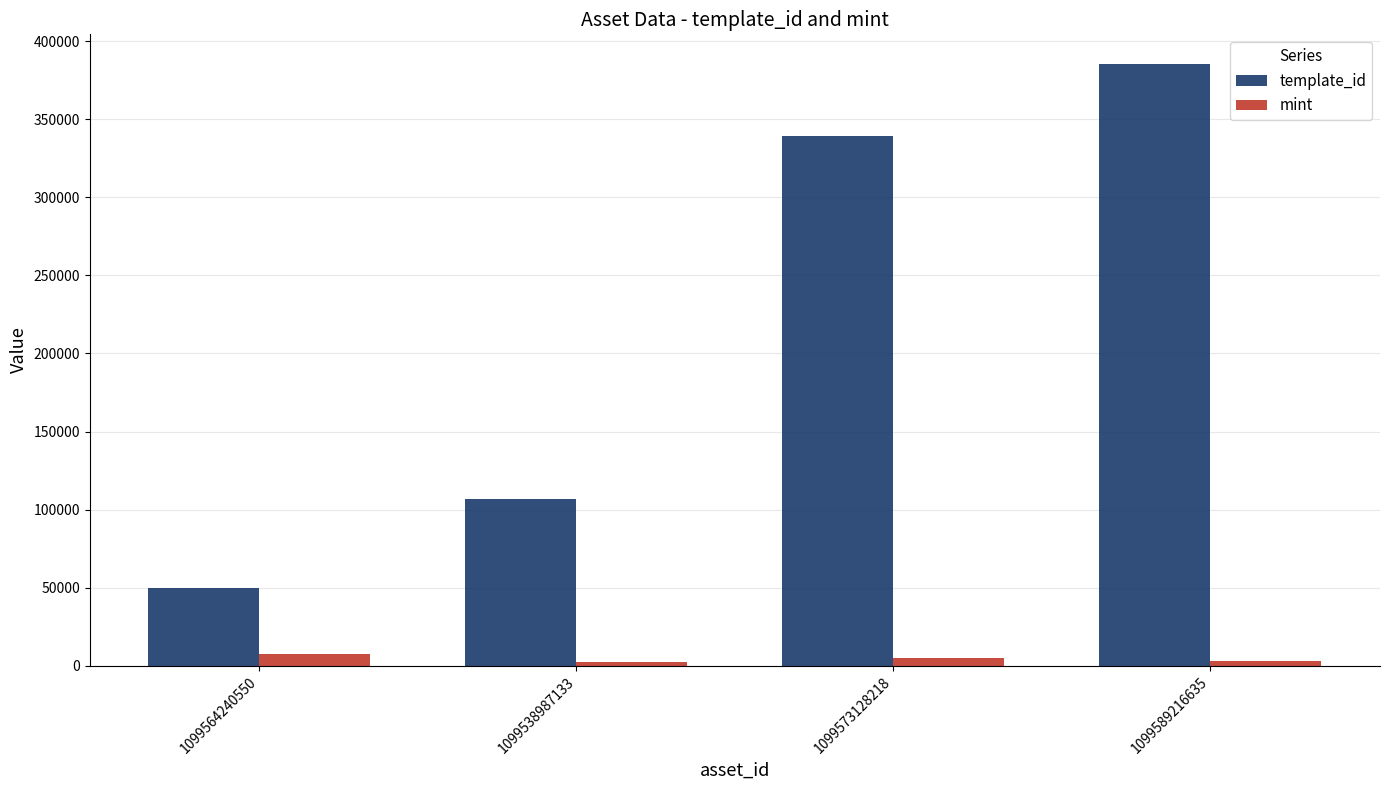

What is the smallest value displayed?

2407